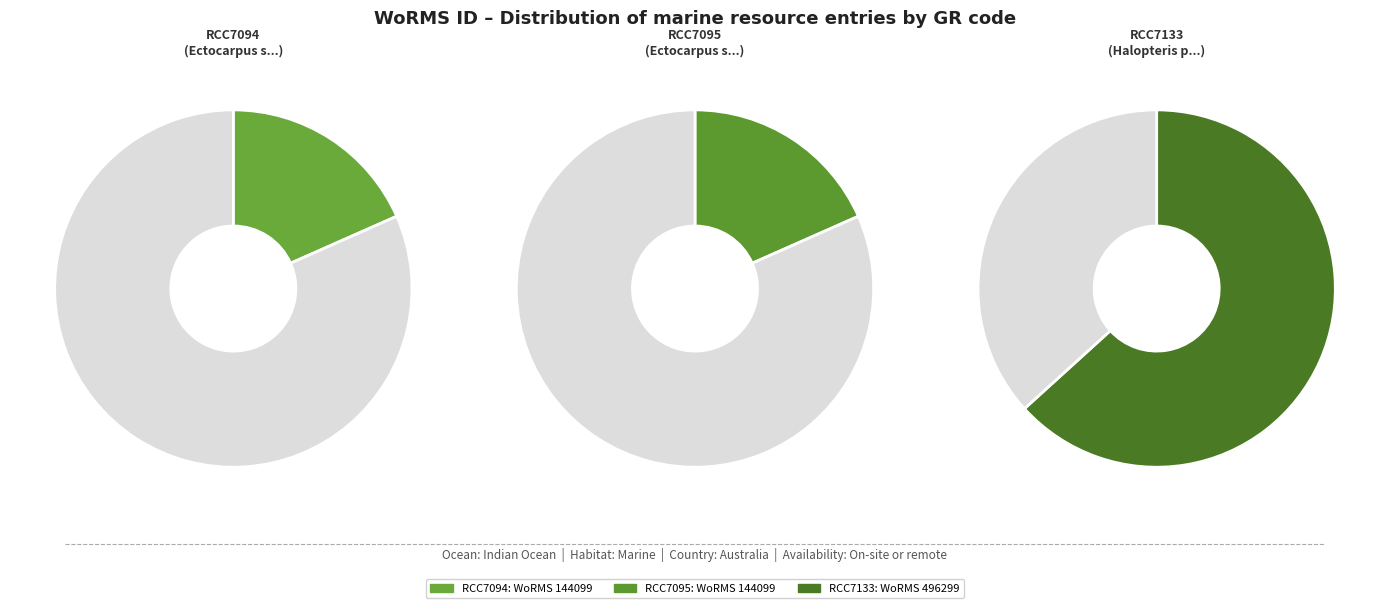

How many segments does this pie chart have?

3